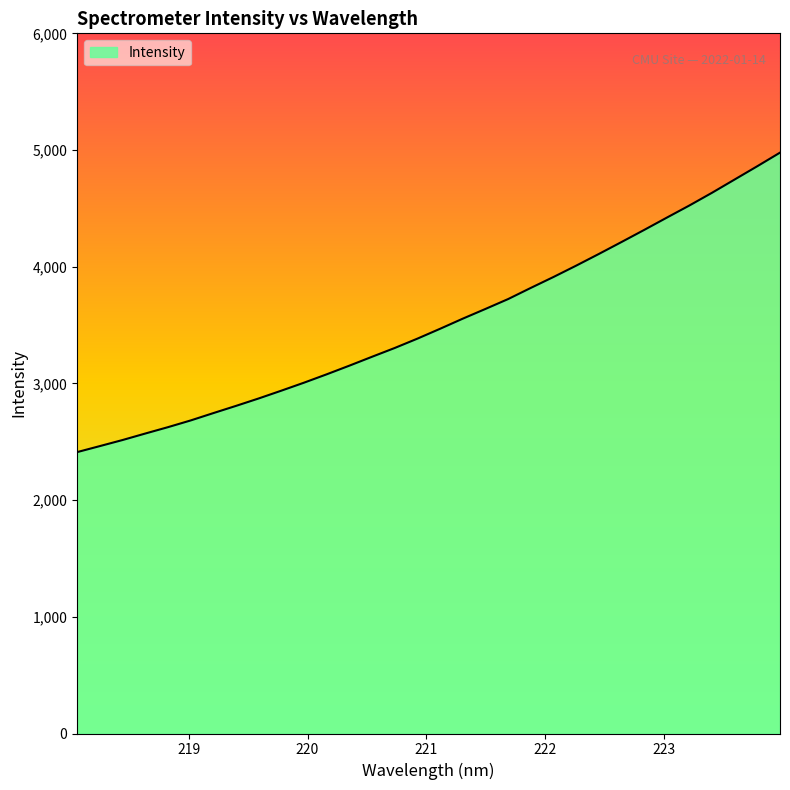

How many lines are shown in the chart?

1